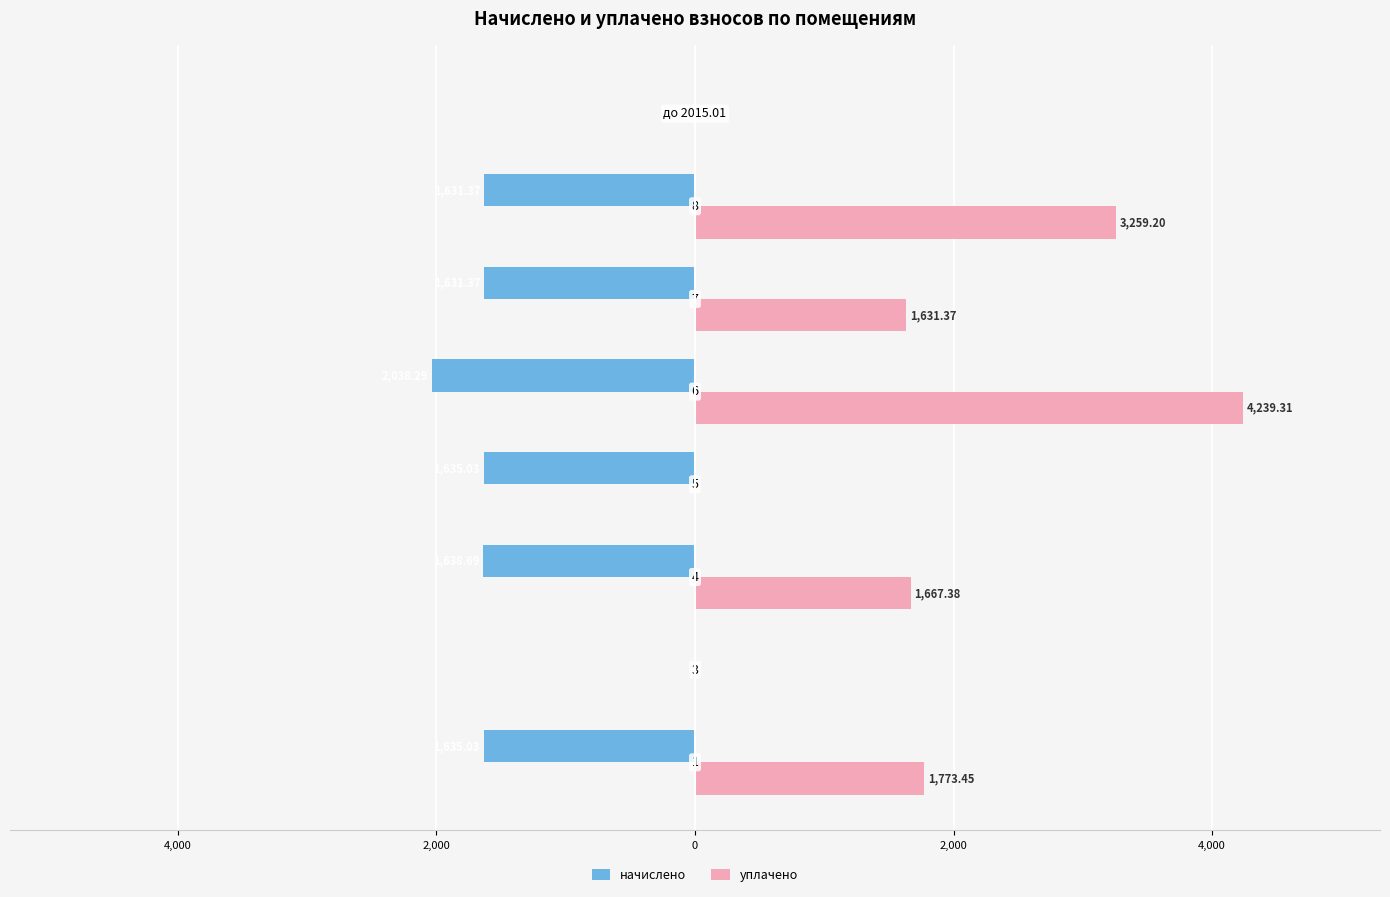

What are all the series names shown in the legend?

начислено, уплачено